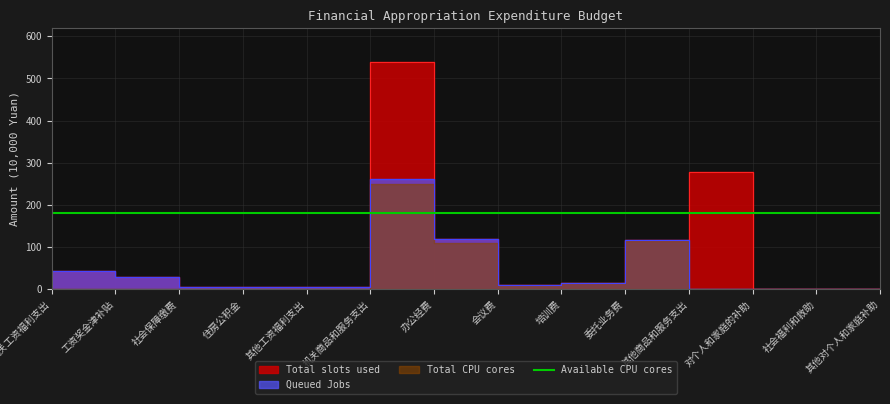

Which has a higher value, 机关工资福利支出 or 会议费?

机关工资福利支出